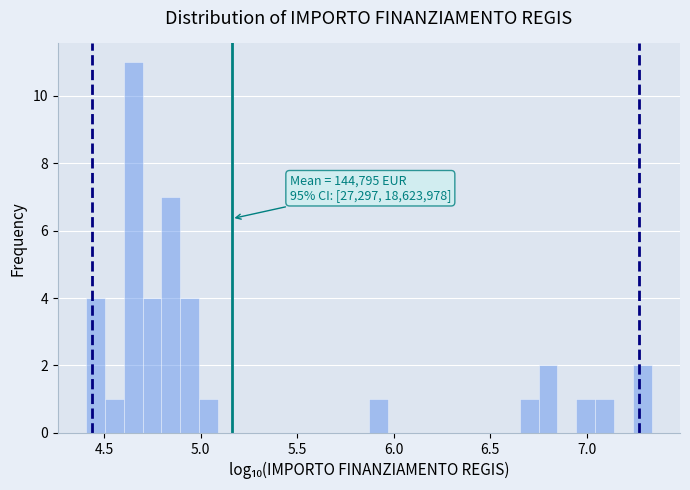

Around what value on the x-axis is the tallest bar? Give the approximate position of its centre, as read against the axis.

4.65